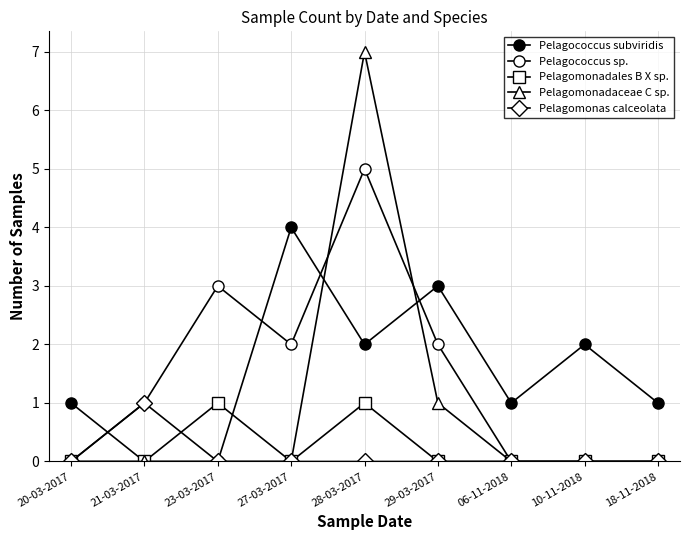

How many data points does each series have?

9